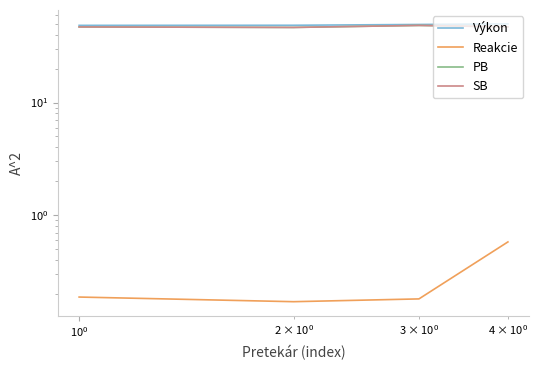

True or false: Reakcie and SB cross at least once.

False